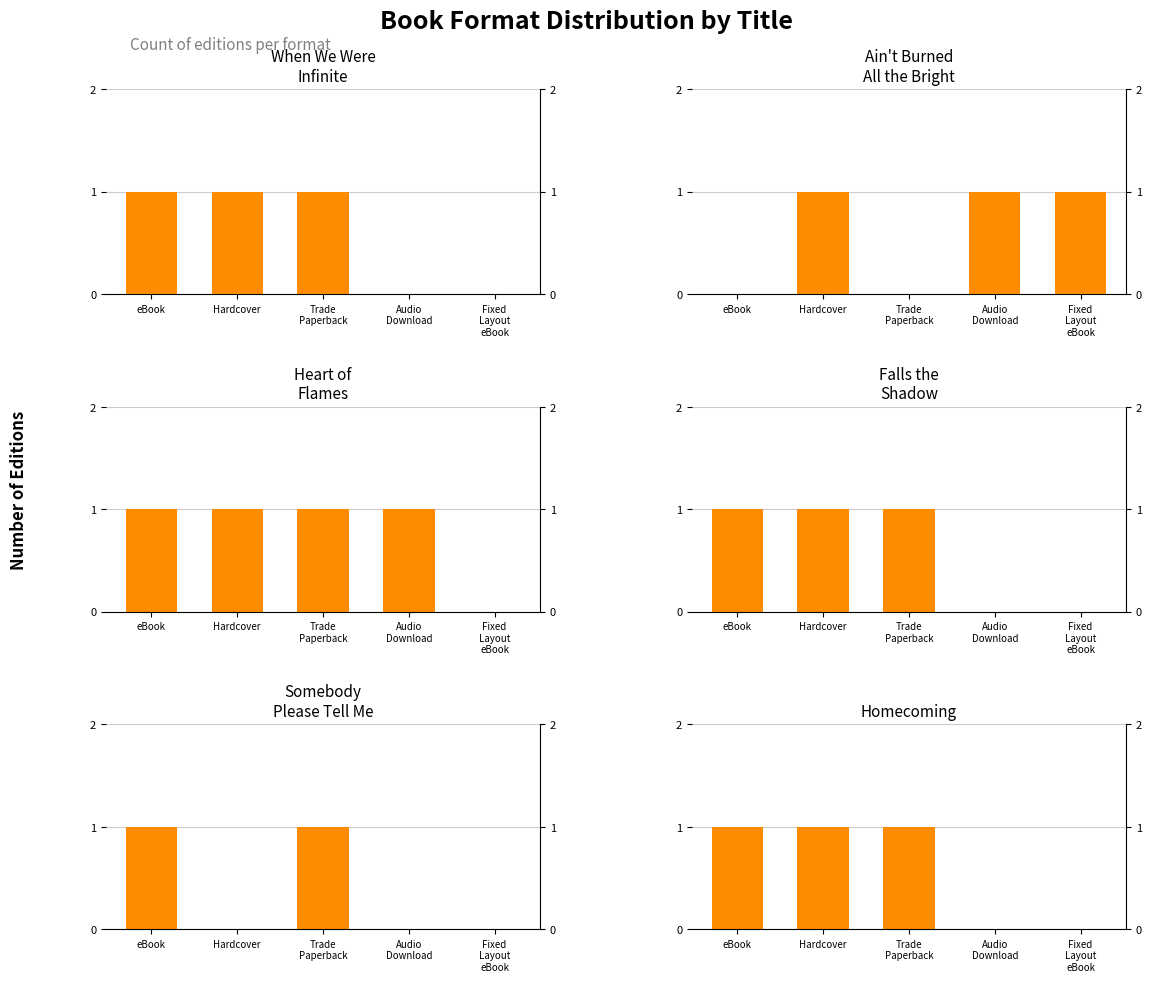

What are all the series names shown in the legend?

When We Were Infinite, Ain't Burned All the Bright, Heart of Flames, Falls the Shadow, Somebody Please Tell Me, Homecoming